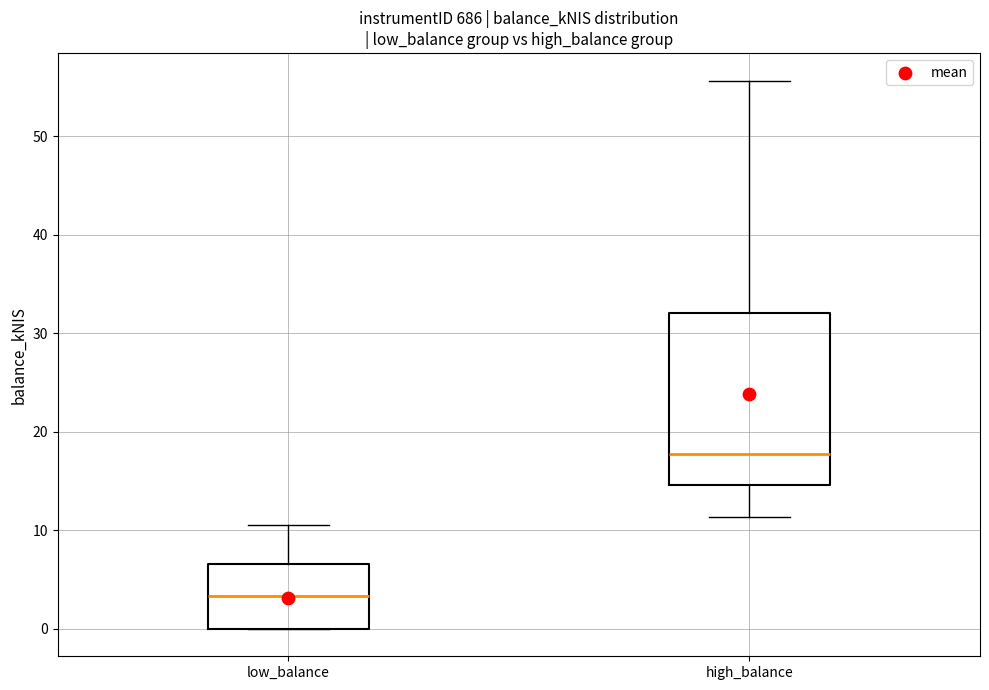

Which box has the lowest median line?

low_balance